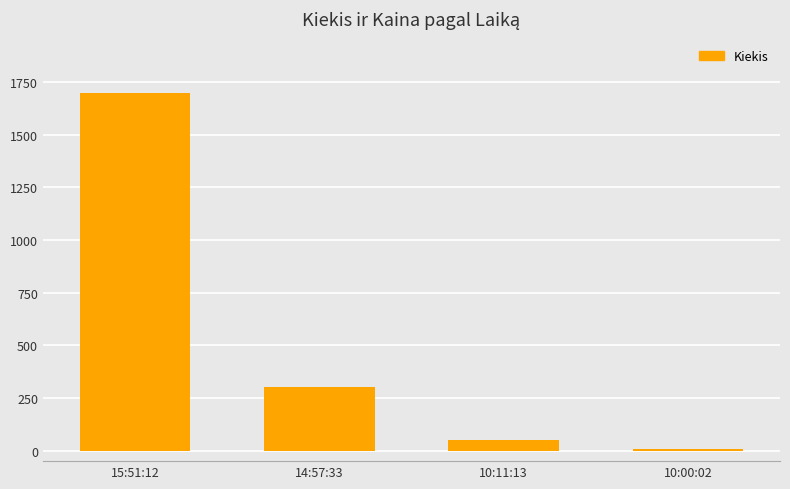

Reading right to left, transcribe all the data shown in this chart.

10	50	300	1700